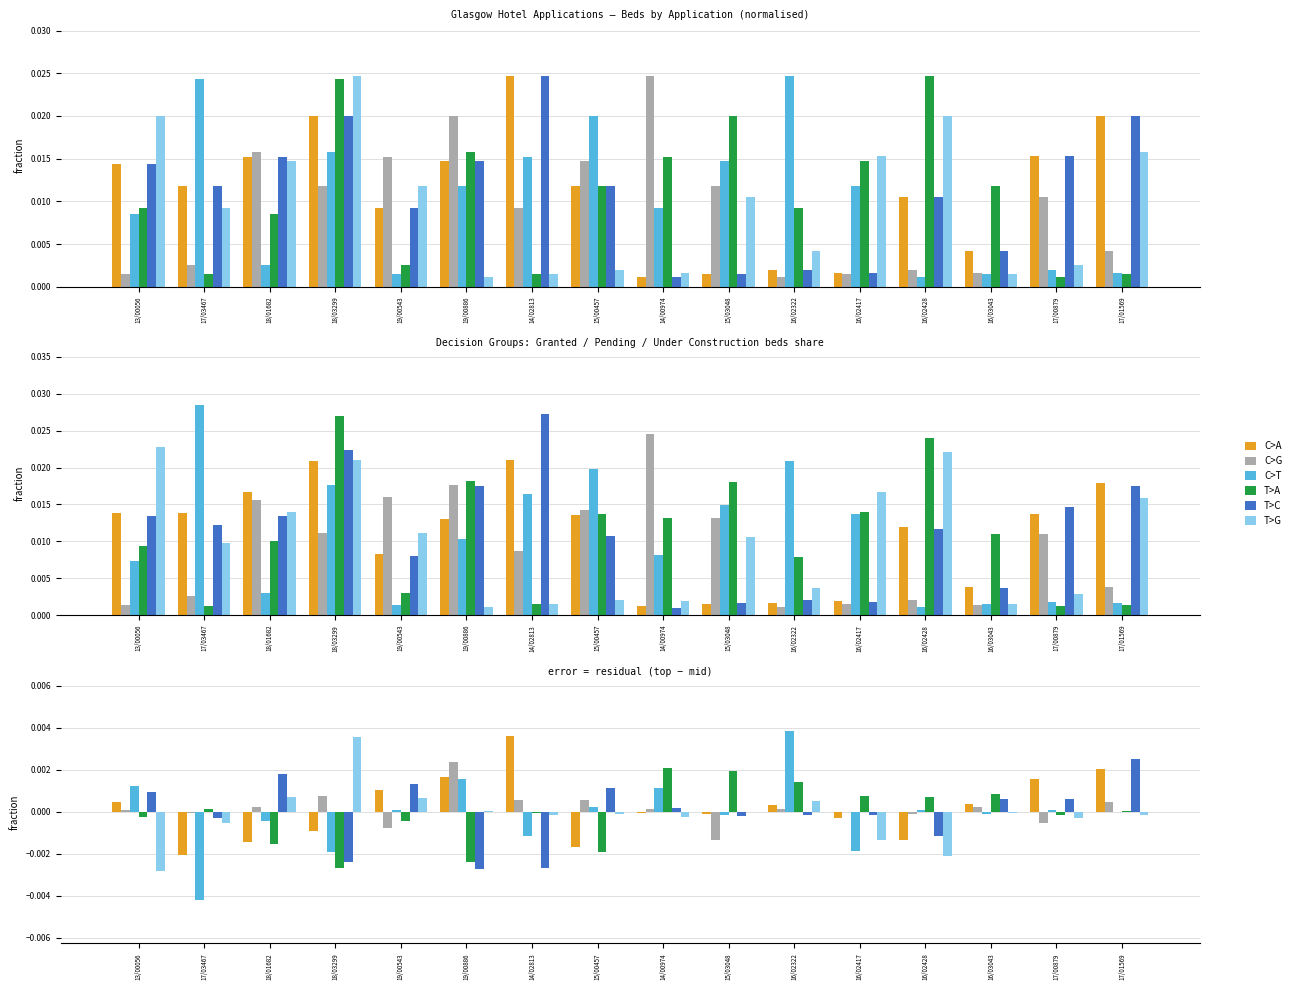

How many data points in T>C are above 0?

8